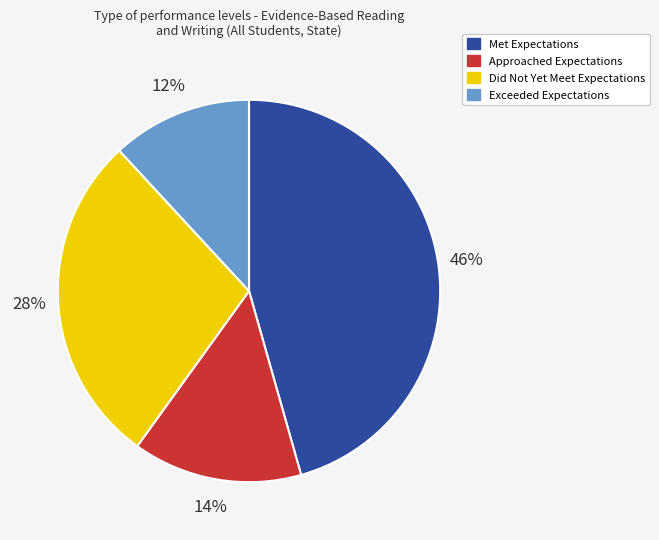

Rank the categories by value from highest to lowest.

Met Expectations, Did Not Yet Meet Expectations, Approached Expectations, Exceeded Expectations